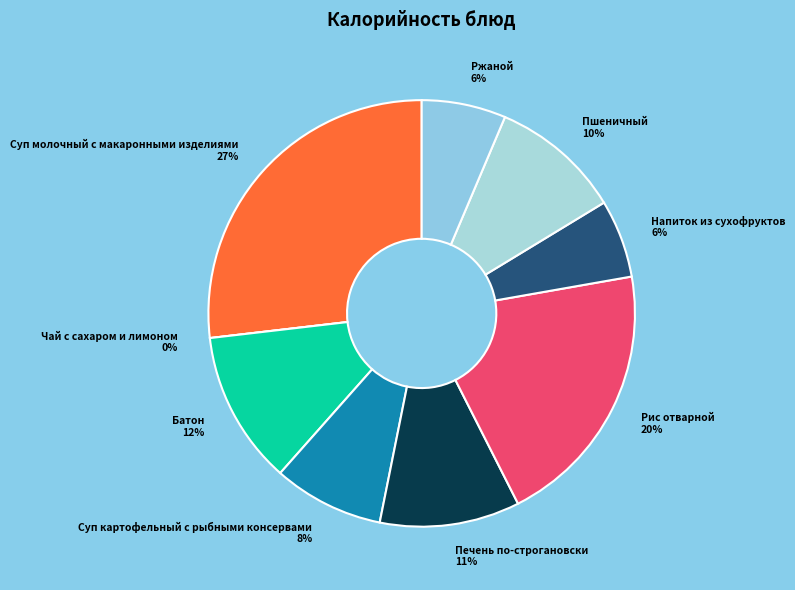

Does Чай с сахаром и лимоном account for over 50% of the chart?

No